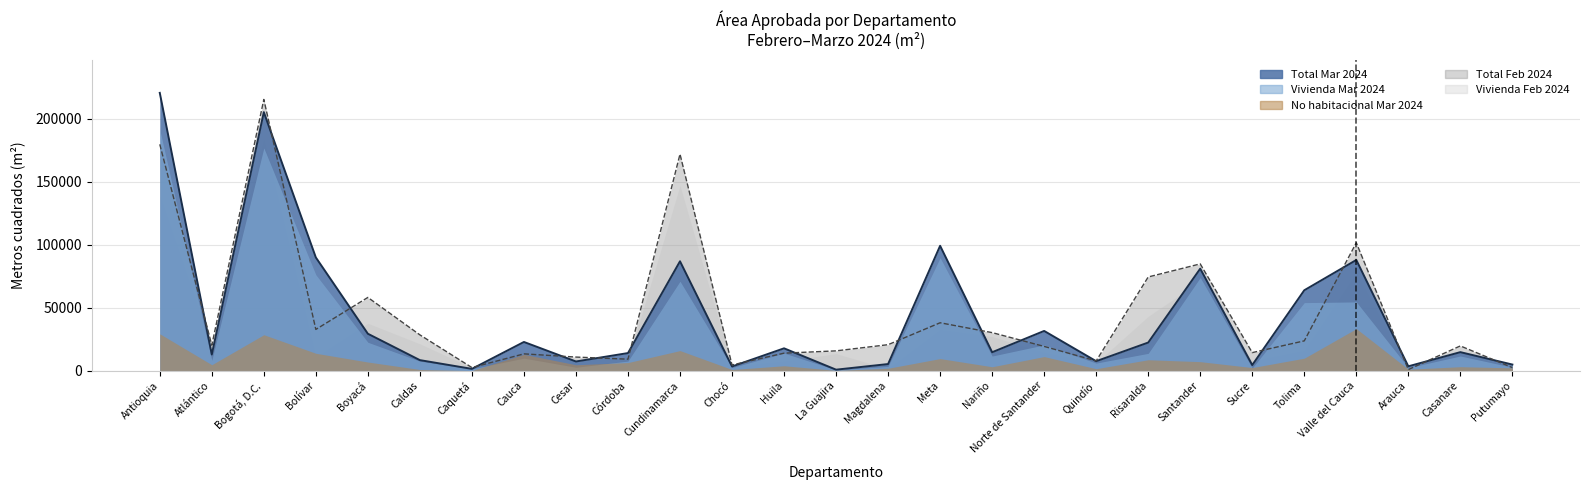

True or false: No habitacional Mar 2024 and Vivienda Feb 2024 cross at least once.

True